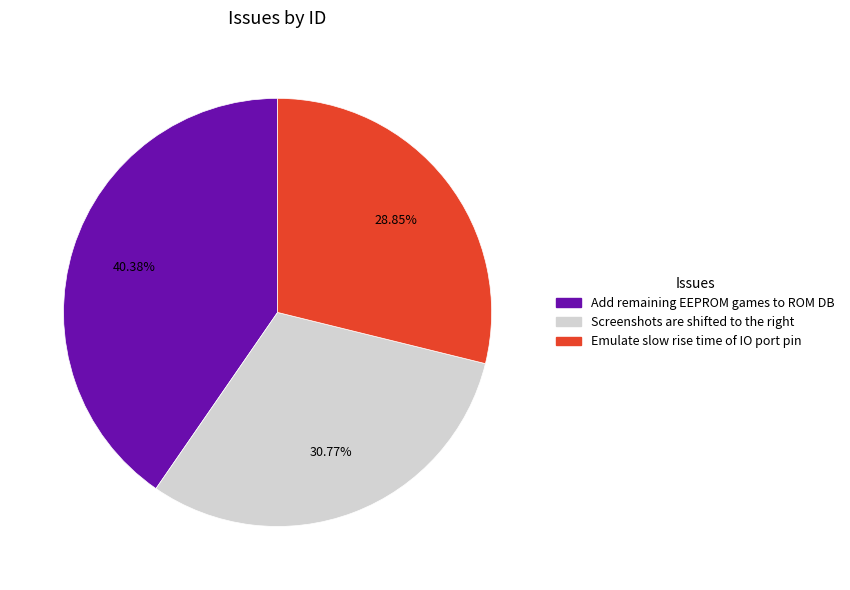

Which category has the biggest portion of the pie?

Add remaining EEPROM games to ROM DB